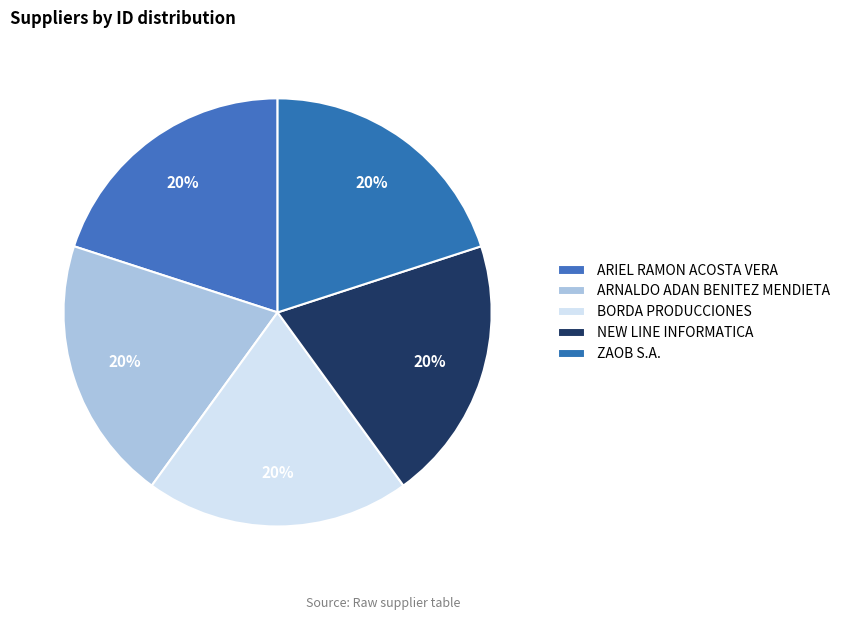

How many segments does this pie chart have?

5